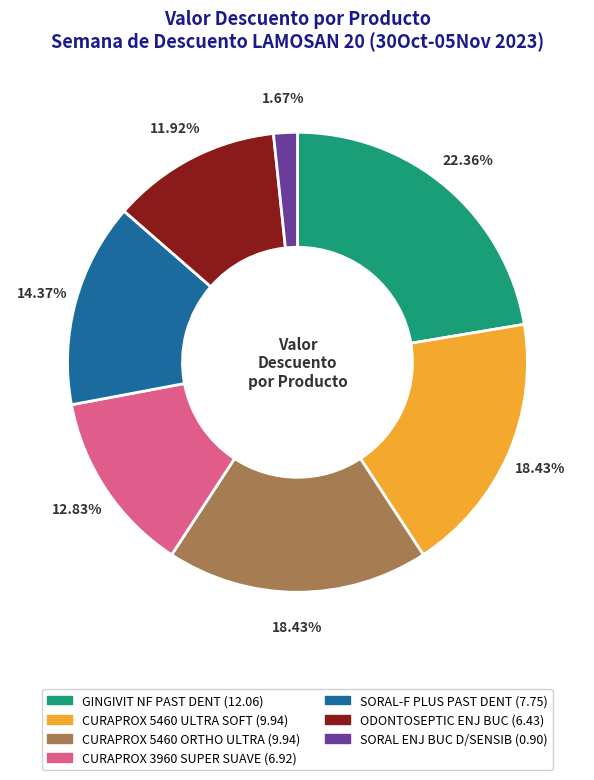

Is there a majority slice in this chart?

No